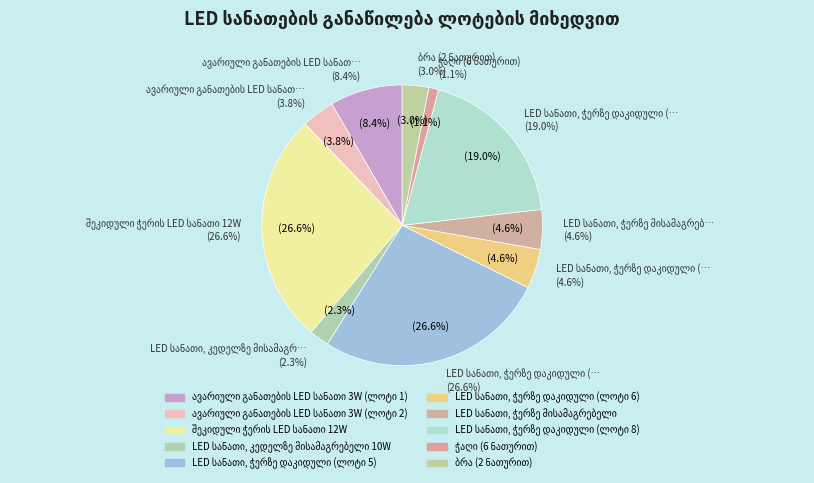

The LED სანათი, ჭერზე დაკიდული (ლოტი 6) slice represents 5% of the pie. True or false?

True